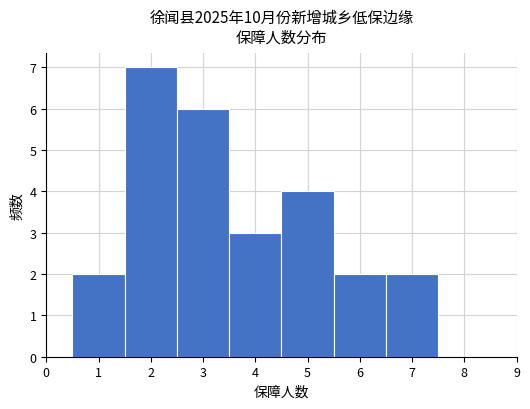

What is the height of the bar covering 5.5 to 6.5 on the x-axis? The values are not printed on the chart, so give them approximately, as read against the axis.

2